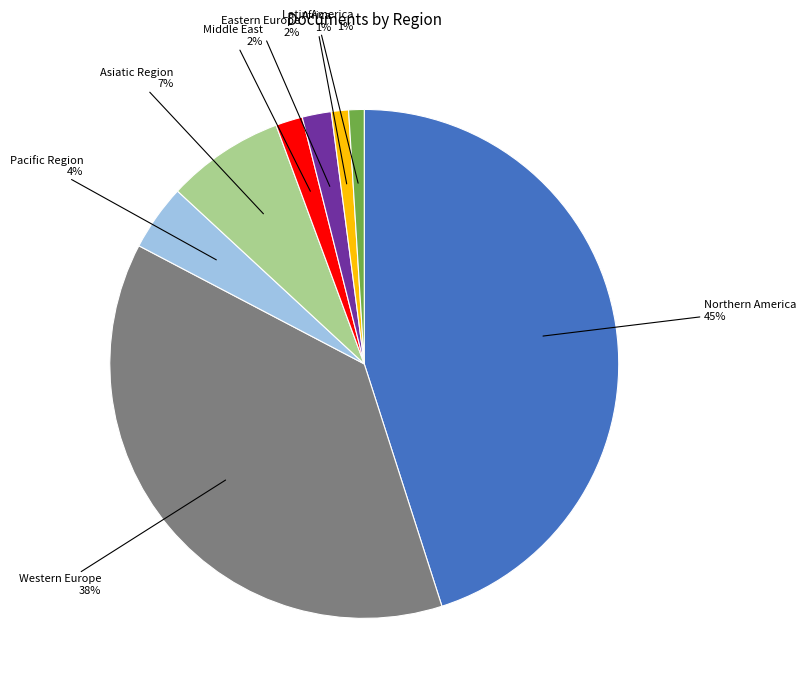

Does any single category account for the majority?

No